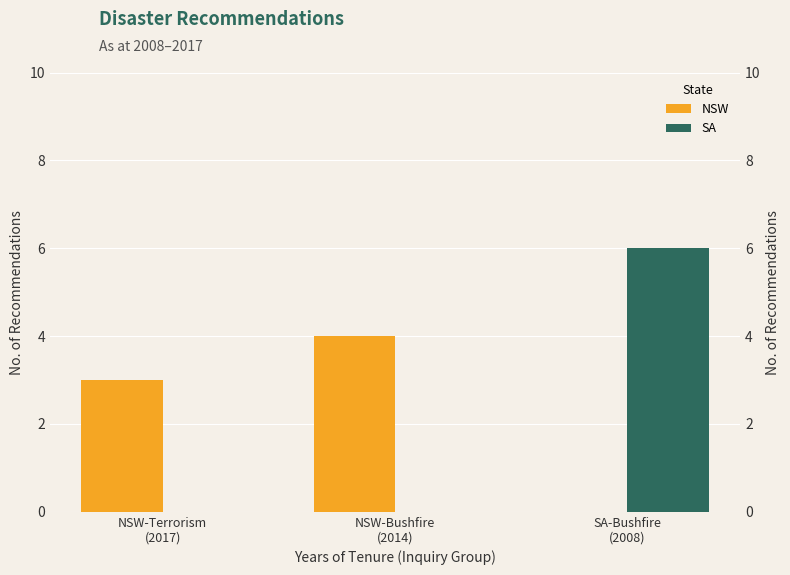

Which has a higher value, NSW-Terrorism
(2017) or NSW-Bushfire
(2014)?

NSW-Bushfire
(2014)